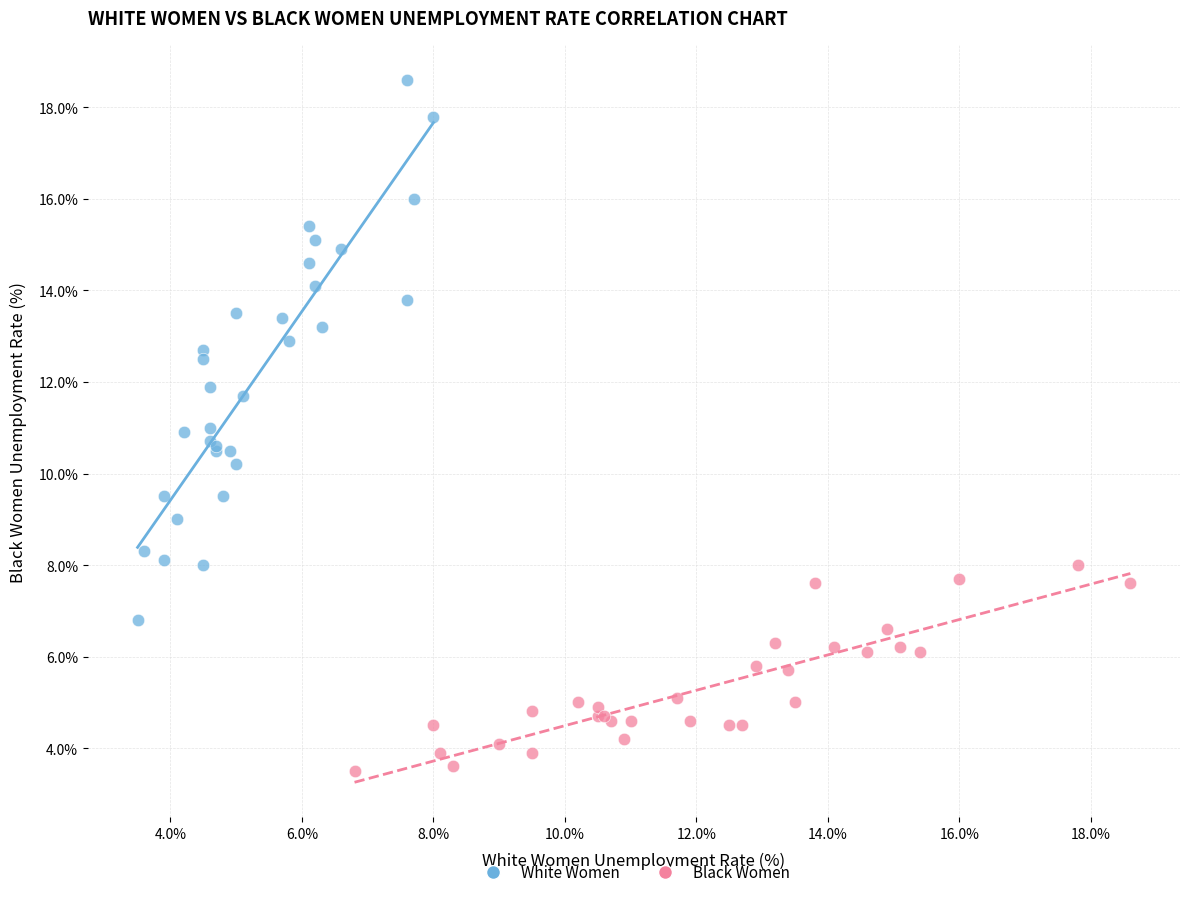

Which series contains the lowest Y value?

Black Women